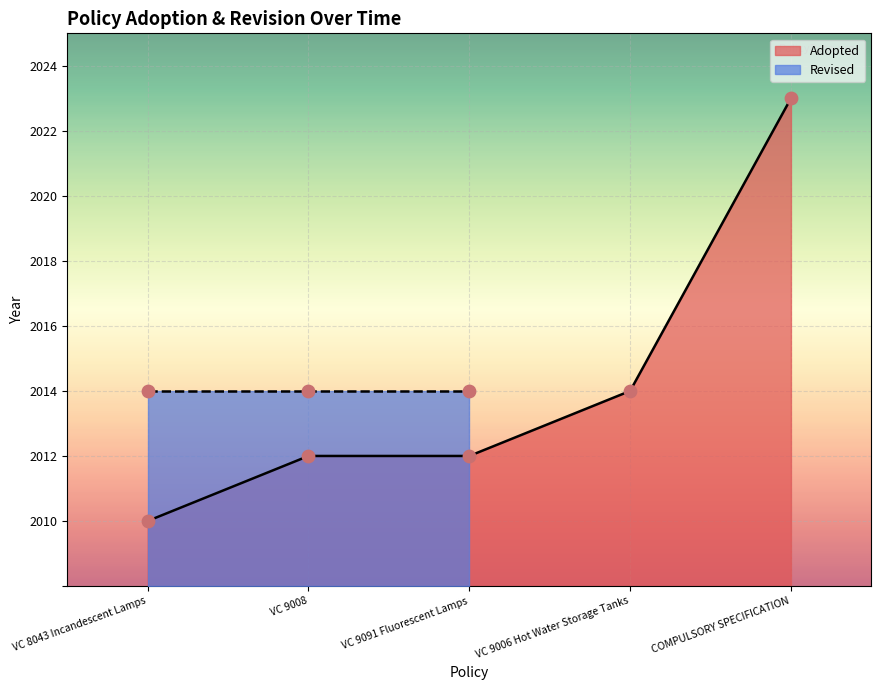

Approximately how many times larger is the value at VC 9006 Hot Water Storage Tanks compared to VC 8043 Incandescent Lamps?

1.0